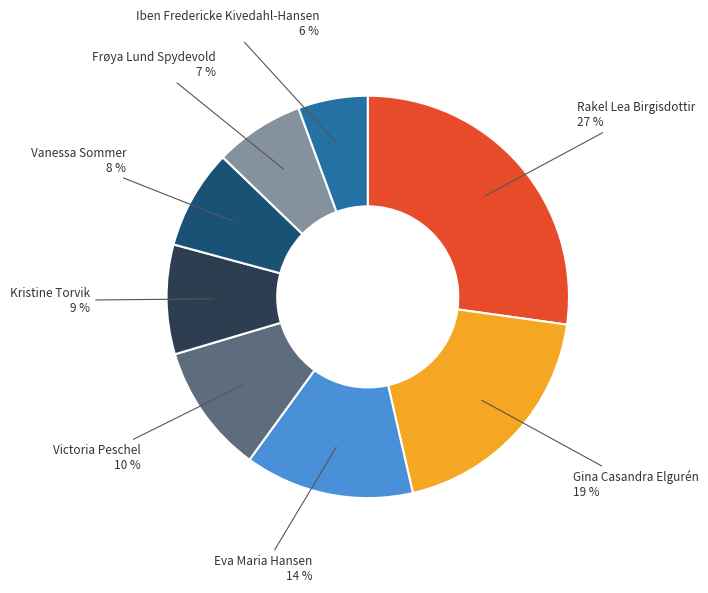

Does Kristine Torvik account for over 50% of the chart?

No